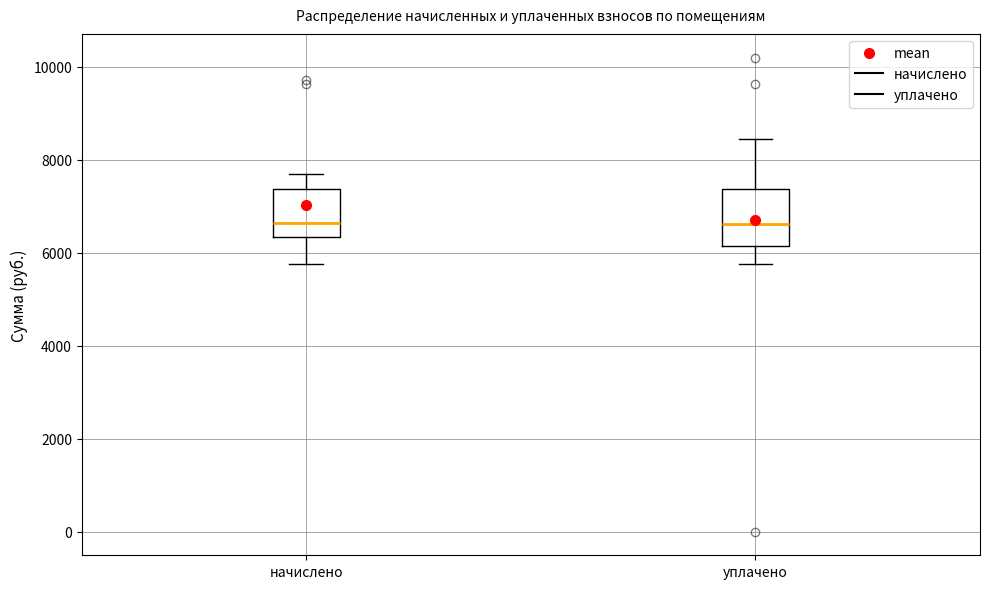

Where does the upper whisker of the box for уплачено end on the y-axis? The values are not printed on the chart, so give them approximately, as read against the axis.

8400